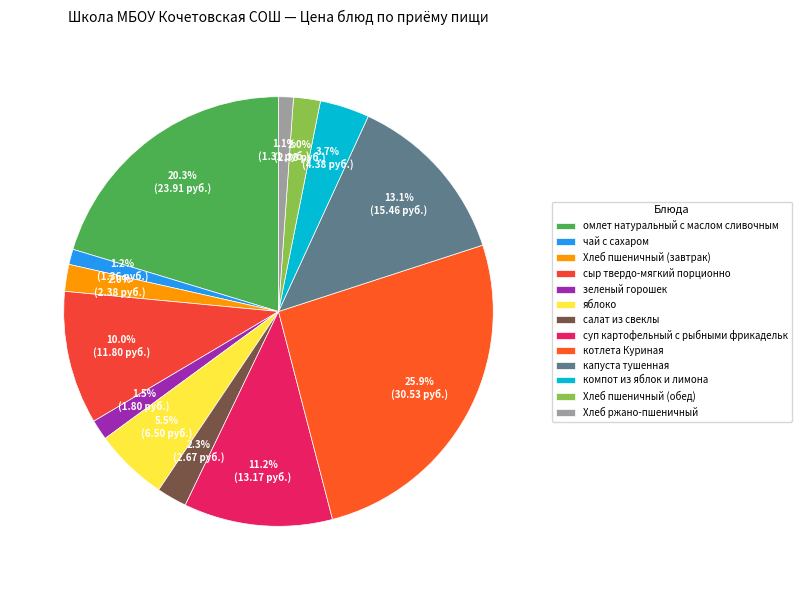

Which category has the biggest portion of the pie?

котлета Куриная